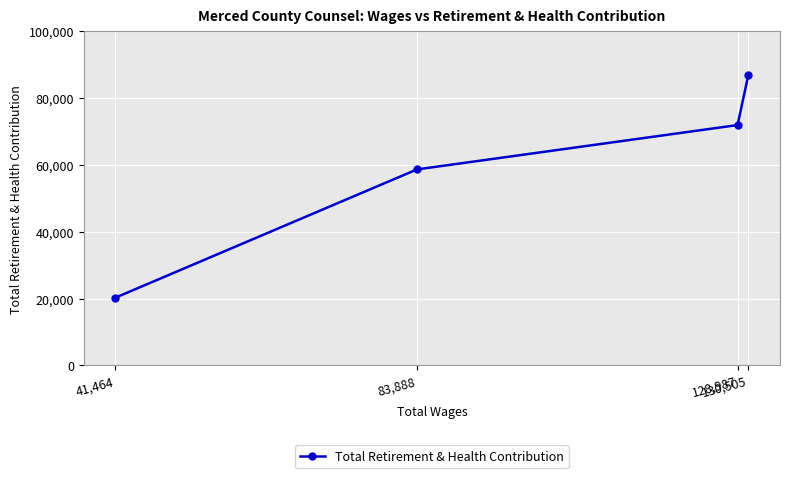

How many lines are shown in the chart?

1